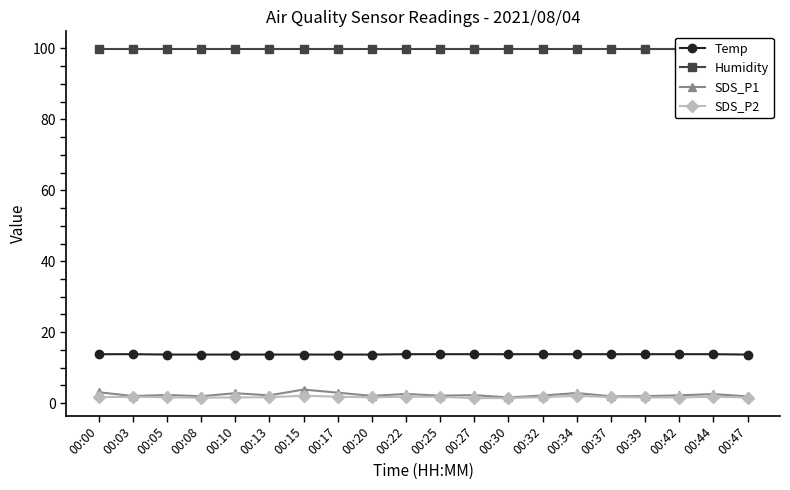

At which category is the sum across all series the highest?

00:15